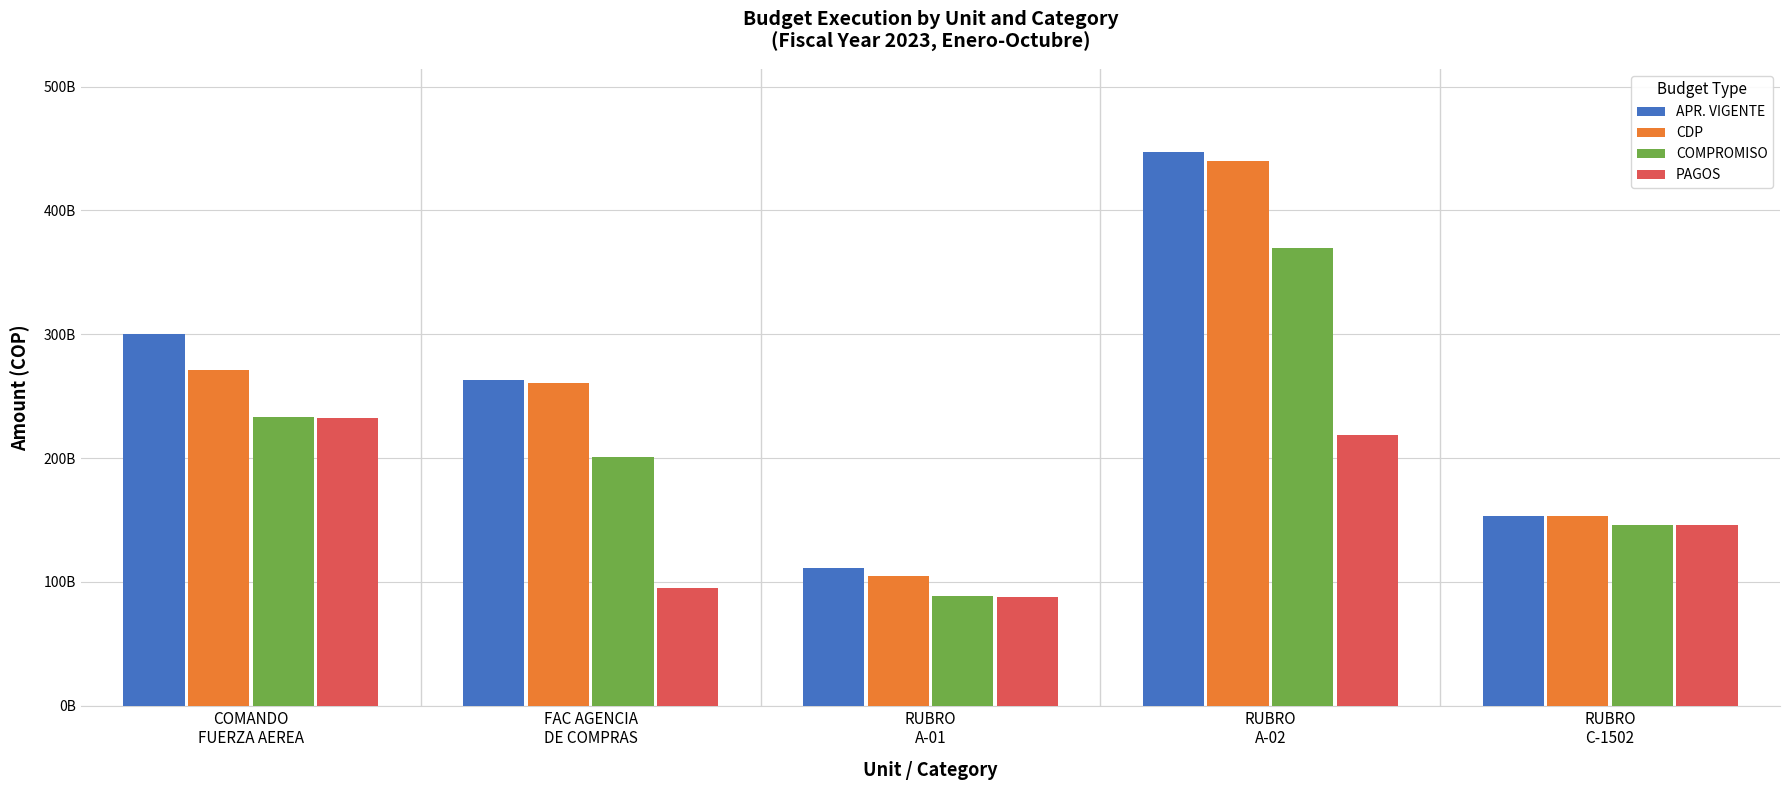

Reading right to left, transcribe all the data shown in this chart.

APR. VIGENTE: 153161162350.0	447227319255.5	111422113571.0	262922837690.9	300282300619.0
CDP: 153161162350.0	439950728493.0	105133827097.0	260785696593.9	271021974685.3
COMPROMISO: 146138179480.3	370084157910.0	88918664137.1	200568092955.9	232844663991.0
PAGOS: 146126483358.1	218812645370.6	87931614024.2	95294073641.1	232730220552.8